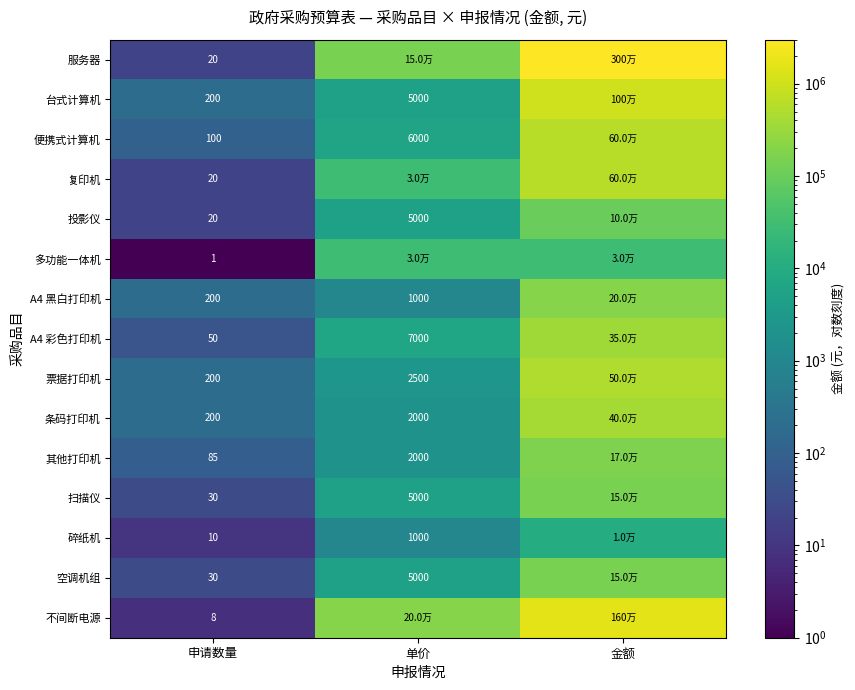

Is it true that A4 彩色打印机 equals 67 at 申请数量?

False